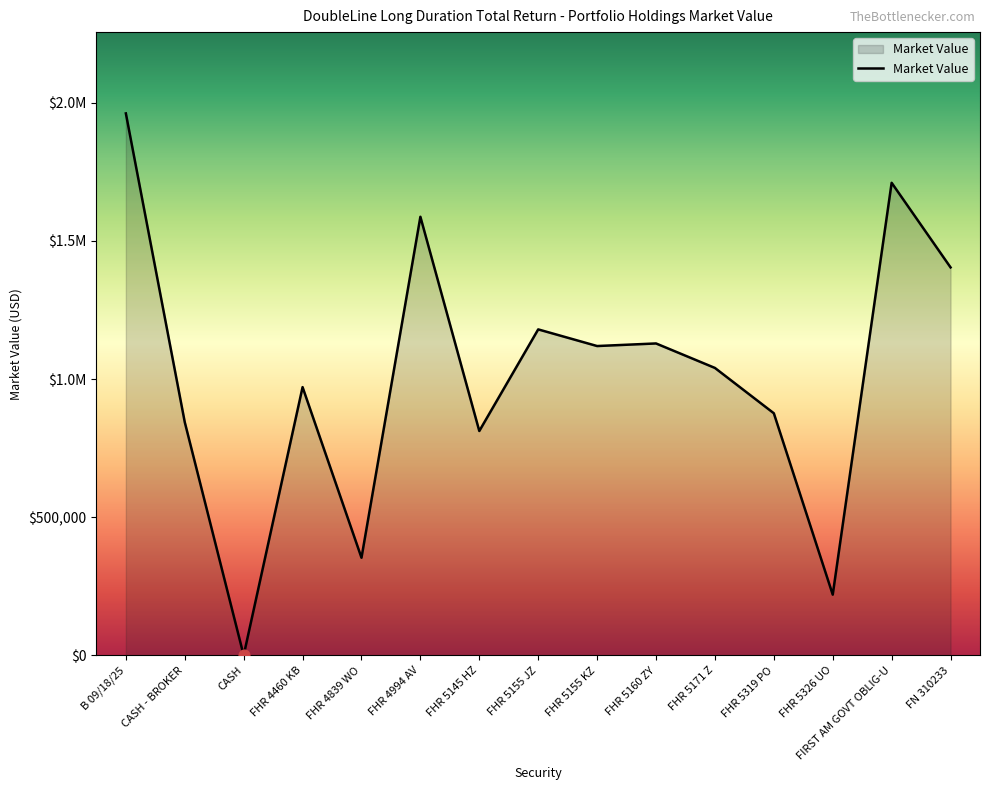

Approximately how many times larger is the value at FIRST AM GOVT OBLIG-U compared to FHR 4839 WO?

4.8